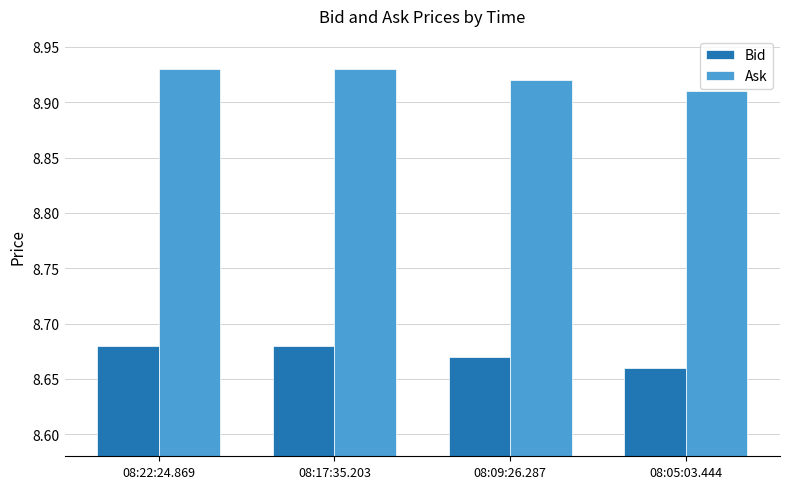

What are all the series names shown in the legend?

Bid, Ask